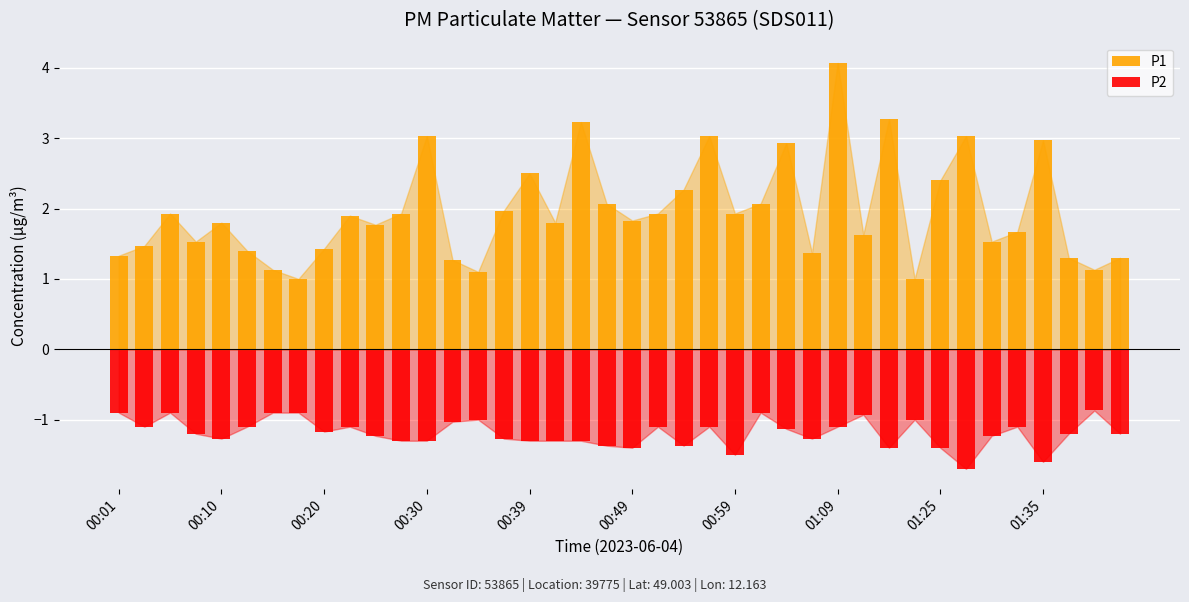

The value of P2 at 26 is -1.6. True or false?

False